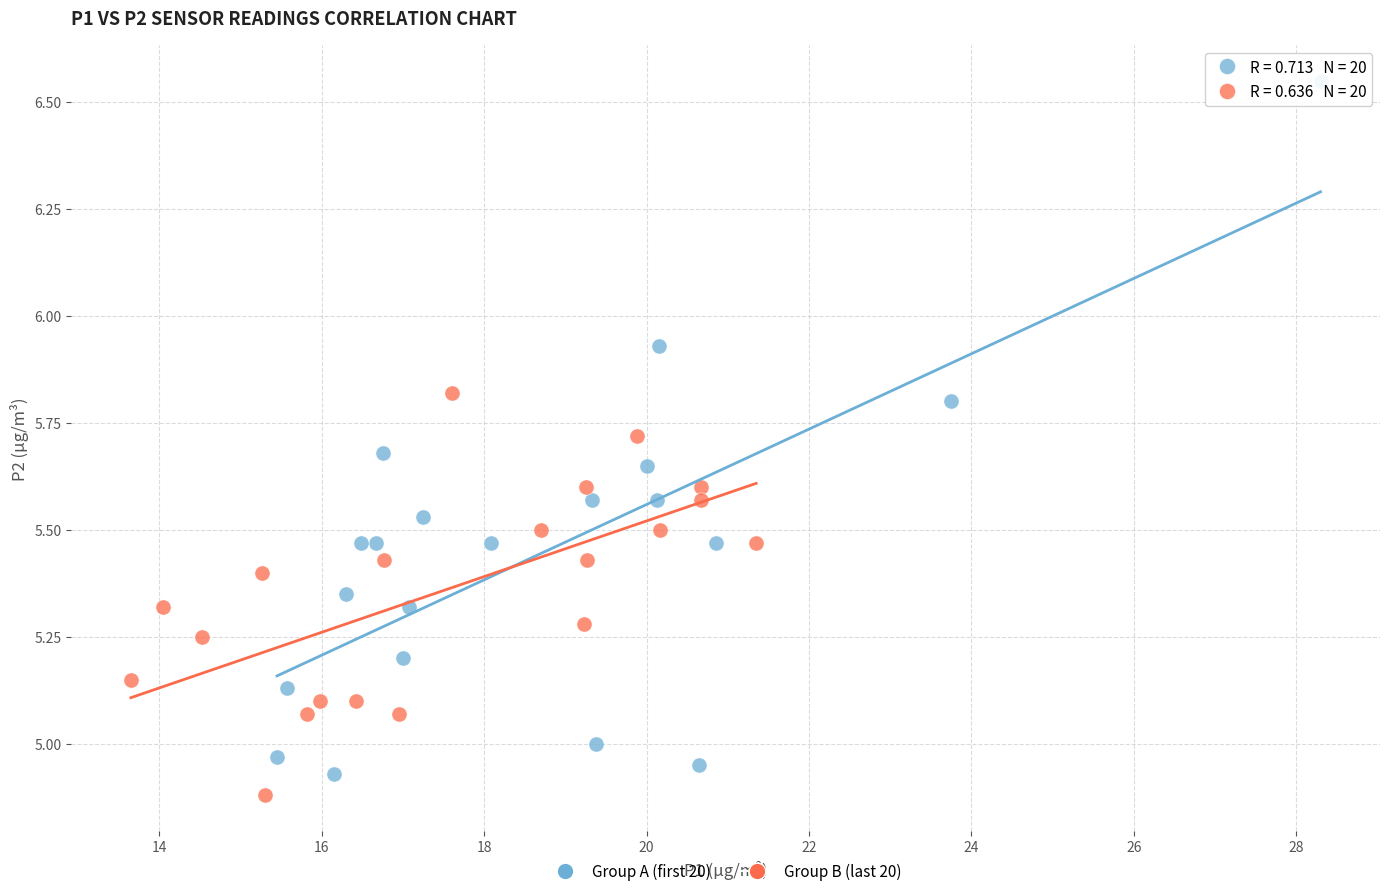

Which series has the largest Y range (max minus min)?

Group A (first 20)